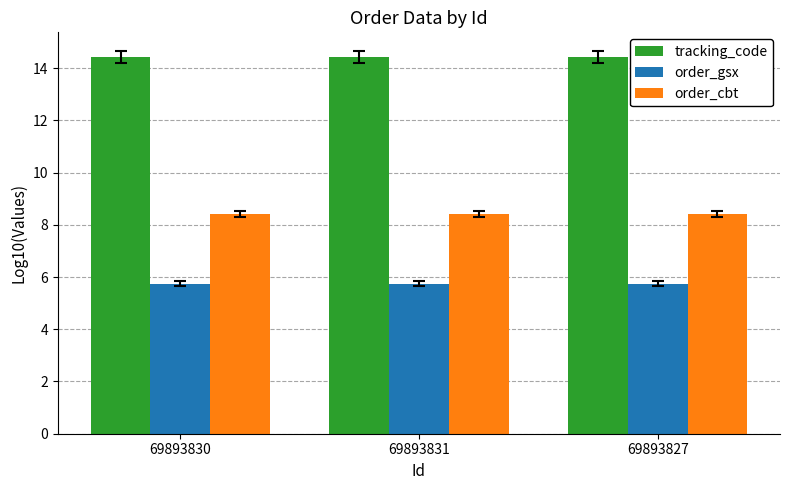

Reading left to right, list all the values displayed in this chart.

tracking_code: 69893830=14.4	69893831=14.4	69893827=14.4
order_gsx: 69893830=5.7	69893831=5.7	69893827=5.7
order_cbt: 69893830=8.4	69893831=8.4	69893827=8.4